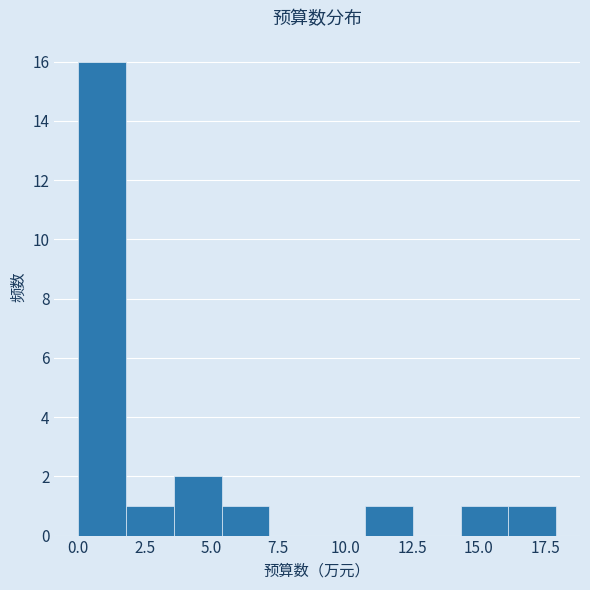

Read against the x-axis, roughly where is the centre of the tallest bar?

1.0